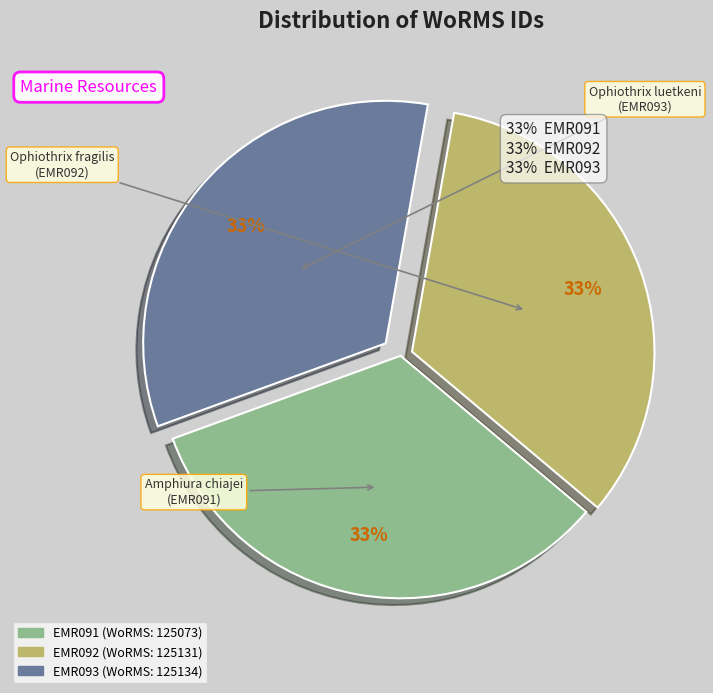

Is it true that EMR091 is 33% of the pie?

True